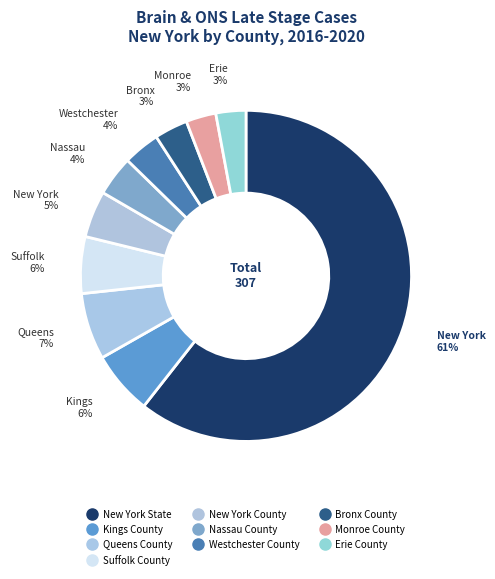

What percentage is the Suffolk County slice, to the nearest percent?

6%